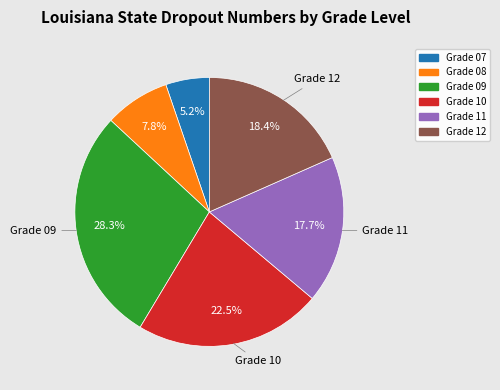

What is the smallest slice in the pie chart?

Grade 07